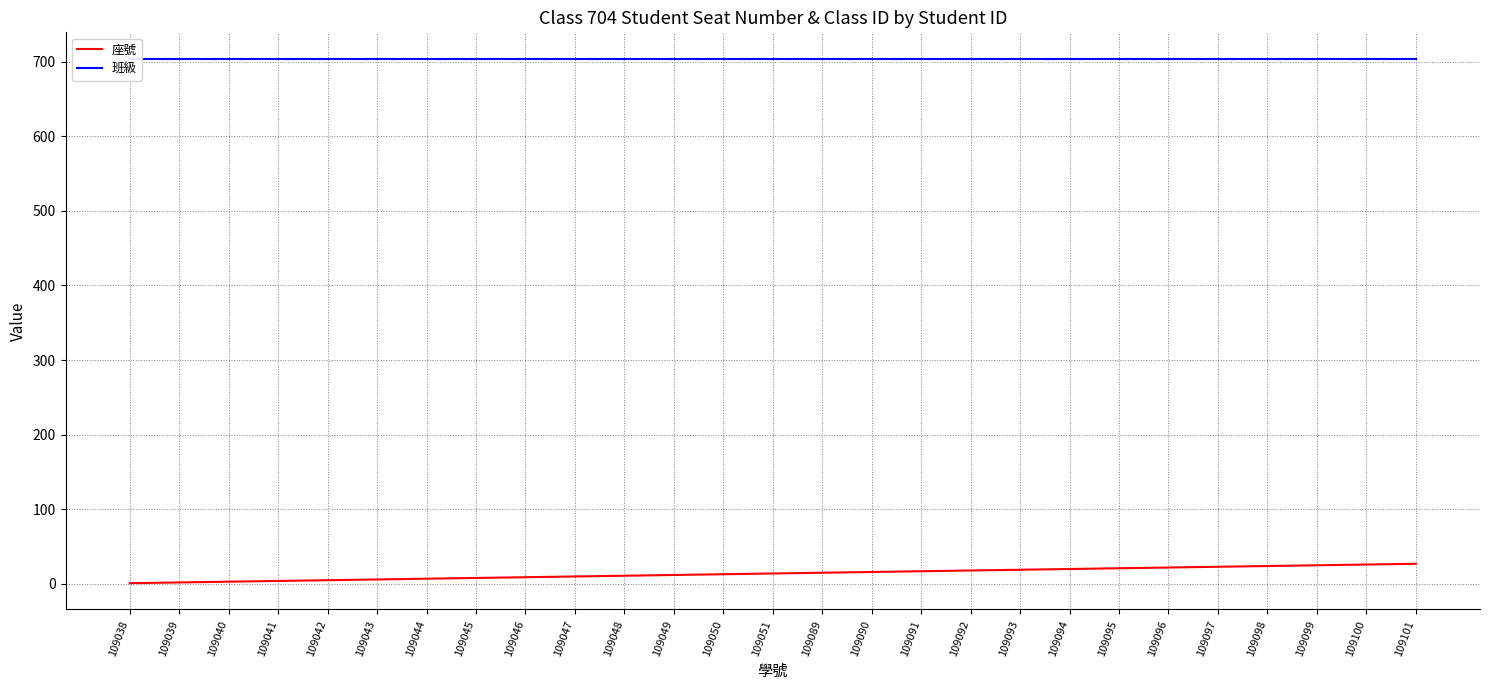

Which category has the highest value in the 班級 series?

109038